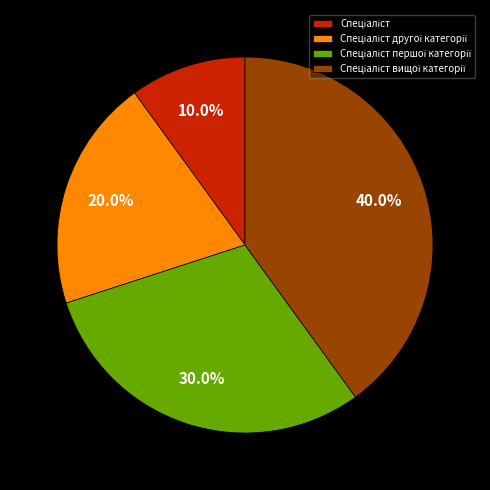

Is there any slice that represents more than half of the pie?

No